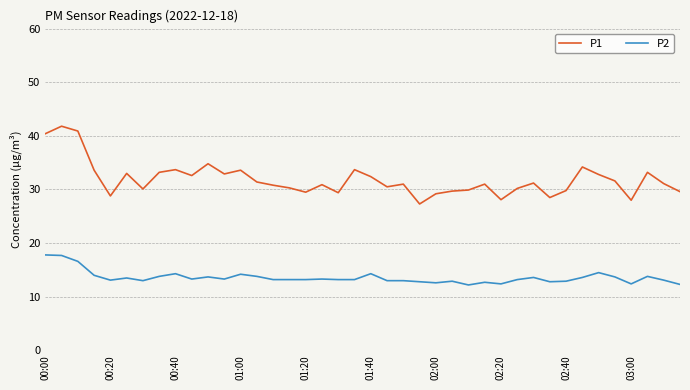

Which series has the largest total across all categories?

P1